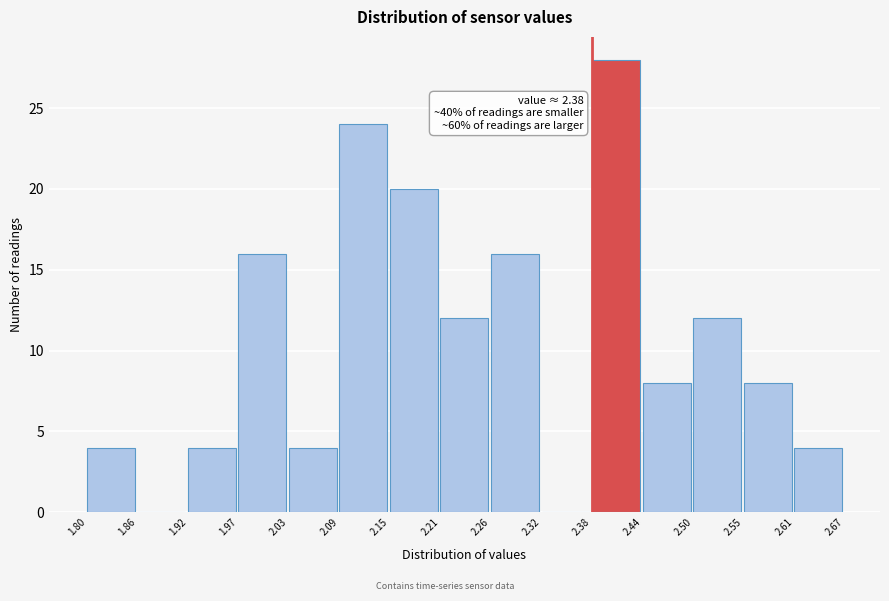

Which range on the x-axis has the tallest bar?

2.38 to 2.44